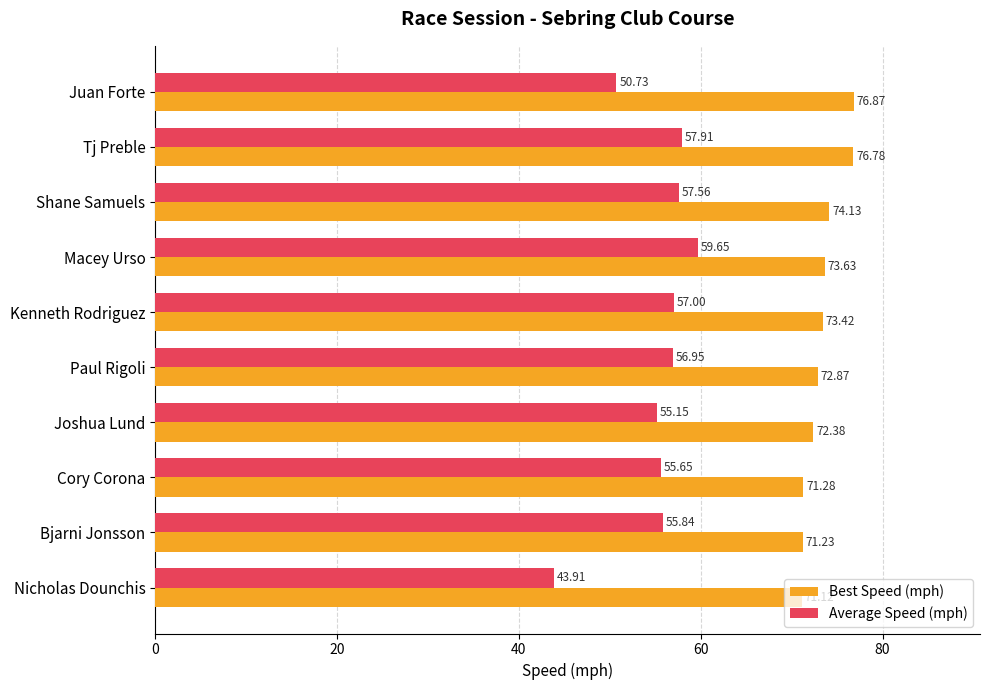

How many values in the Average Speed (mph) series are below 56?

5